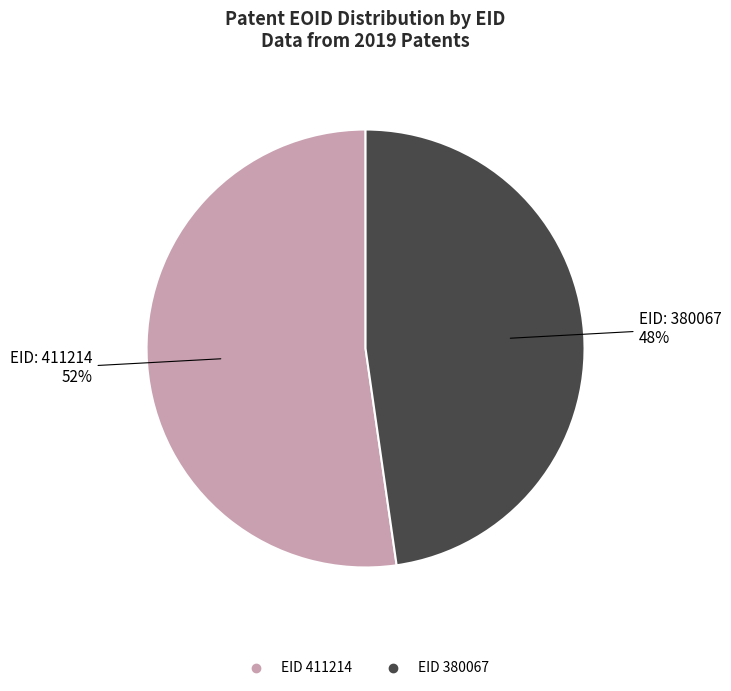

Does any single category account for the majority?

Yes